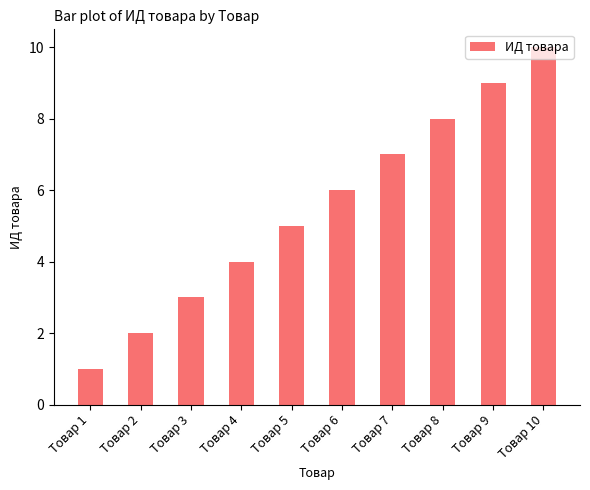

What is the approximate value at Товар 2?

2